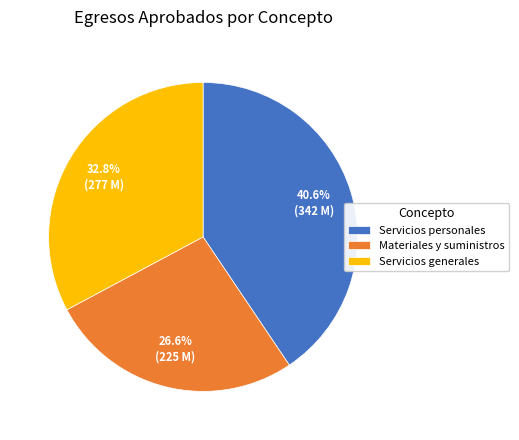

Which category has the smallest portion of the pie?

Materiales y suministros